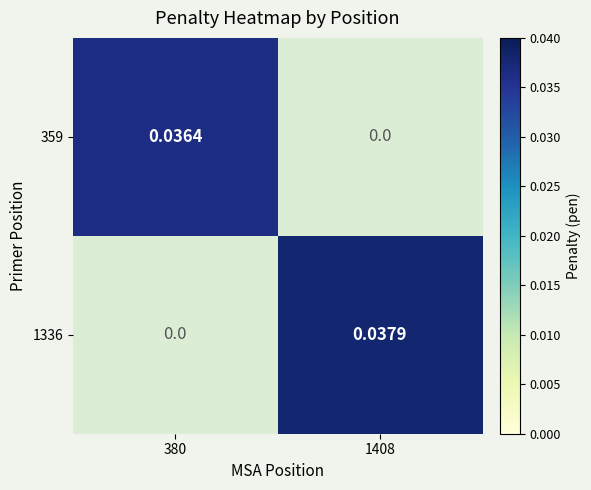

List the labels in order of 1336 value, largest first.

1, 0